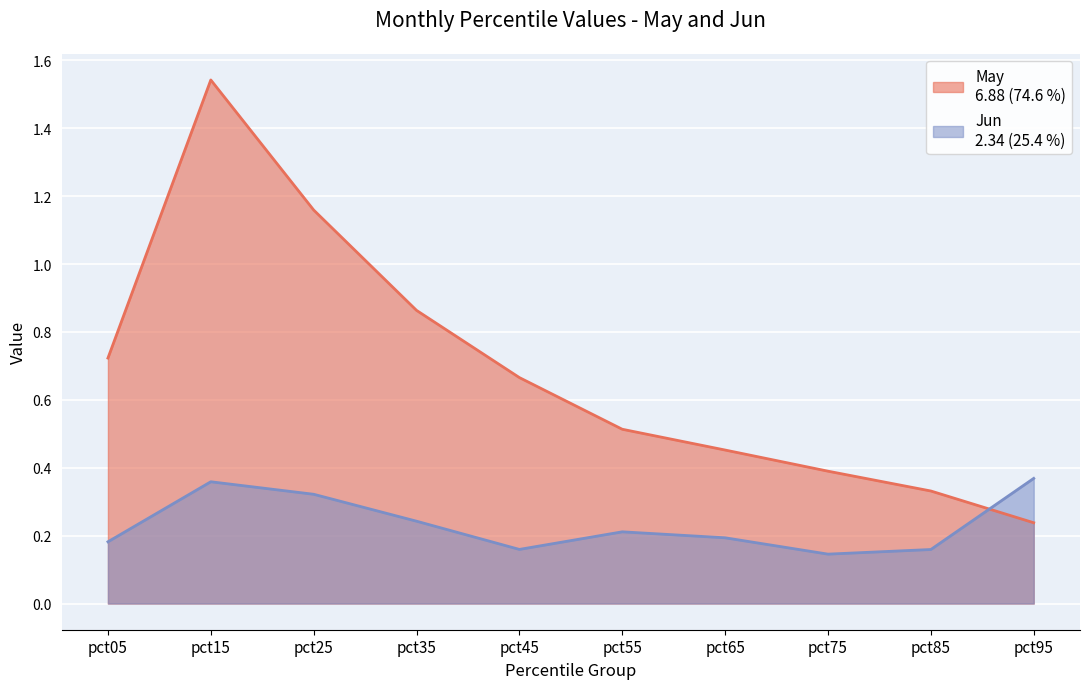

List the series in order of their overall mean, highest first.

May, Jun